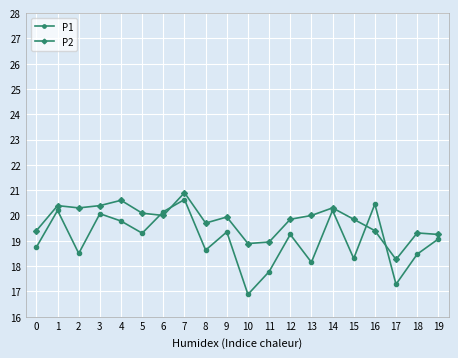

How many data points does each series have?

20